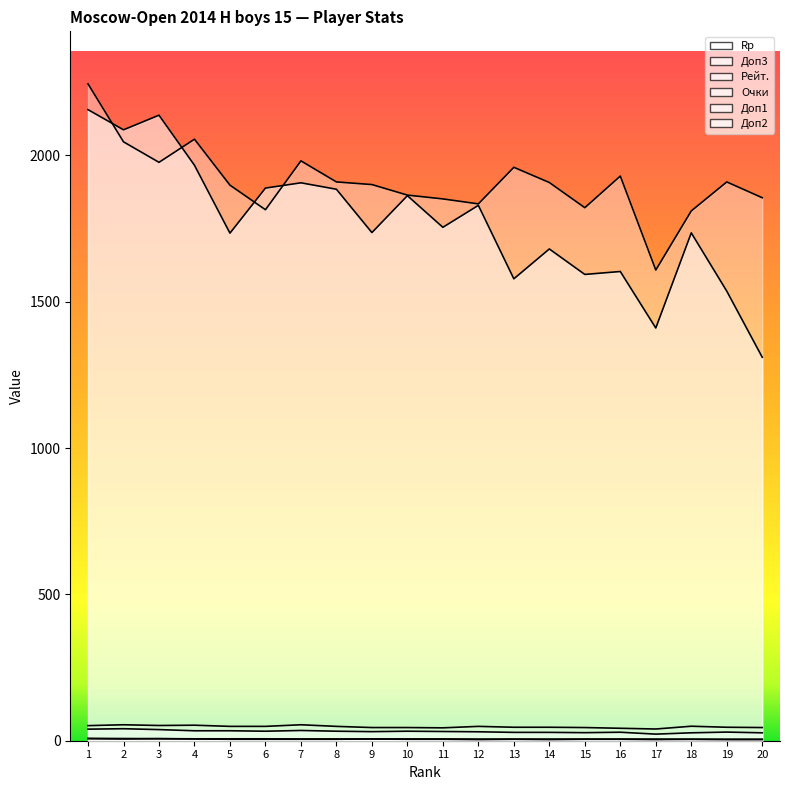

Rank the categories by Доп3 value from lowest to highest.

17, 18, 20, 15, 13, 14, 16, 19, 12, 9, 11, 6, 8, 10, 4, 5, 7, 3, 1, 2